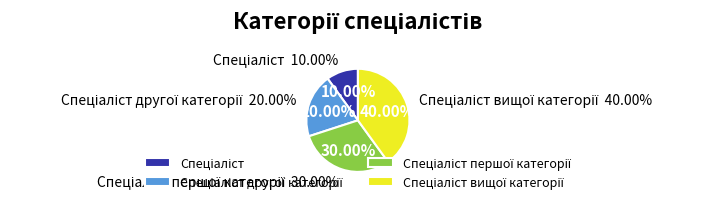

Which slice is the largest?

Спеціаліст вищої категорії